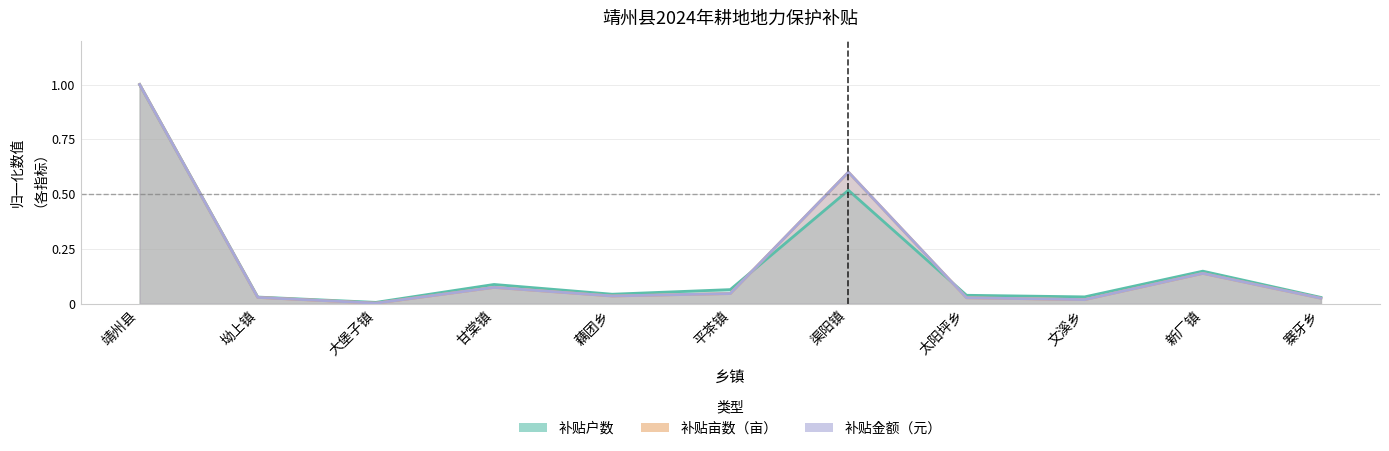

Does the chart have visible grid lines?

Yes